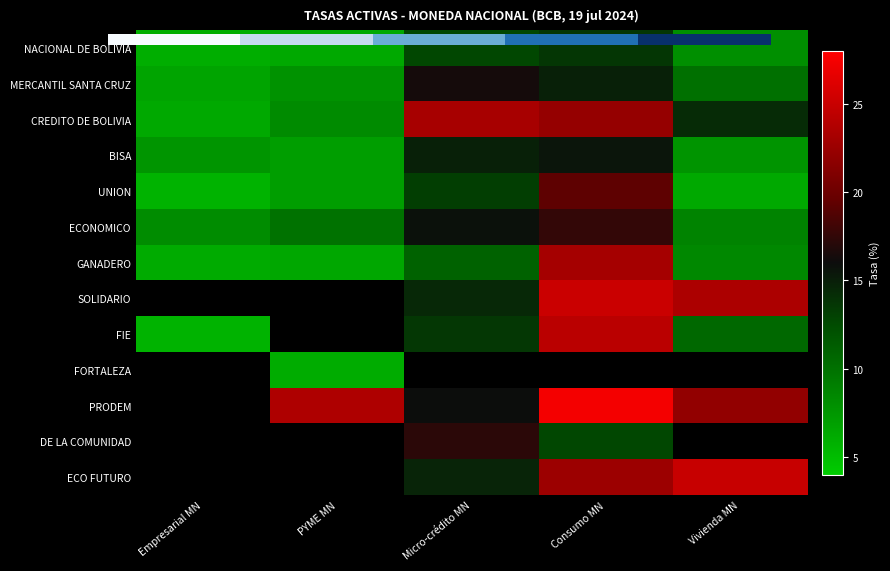

What is the greatest value displayed?

28.0